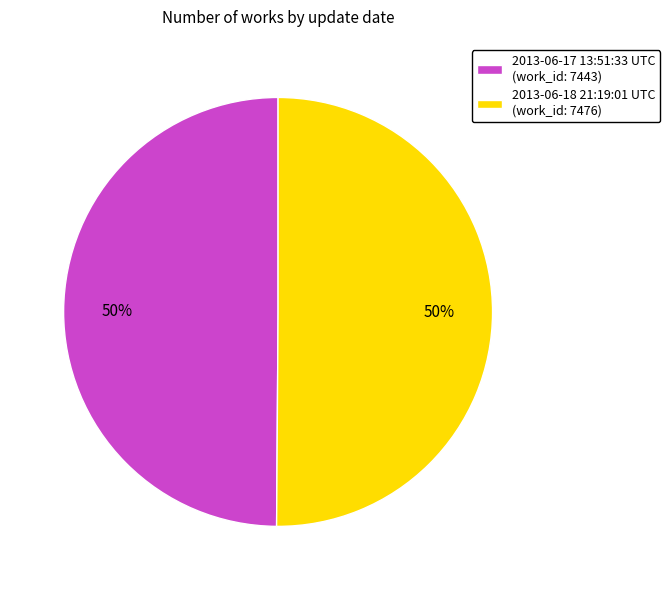

To the nearest percent, what percentage of the pie is 2013-06-17 13:51:33 UTC?

50%